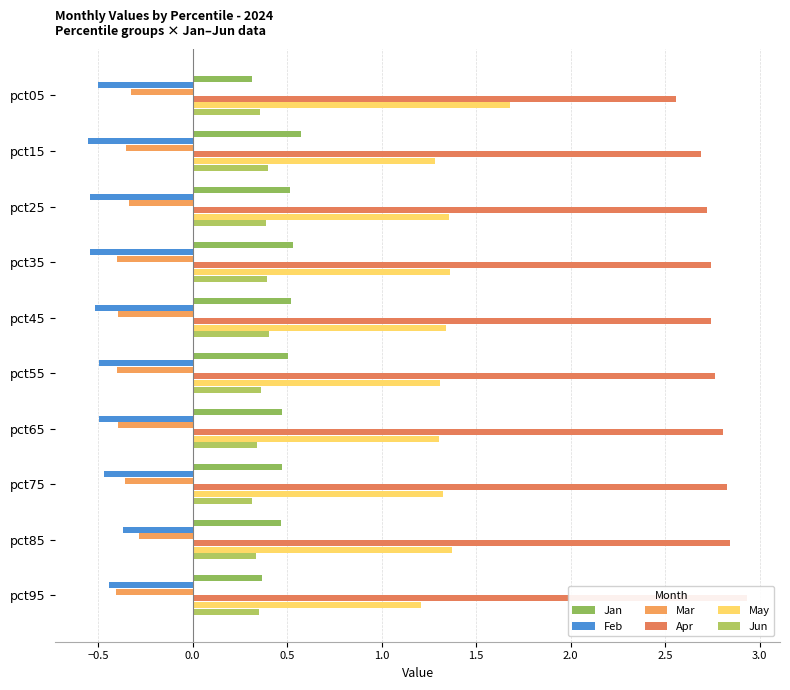

Which series changed the most between pct05 and pct45?

May